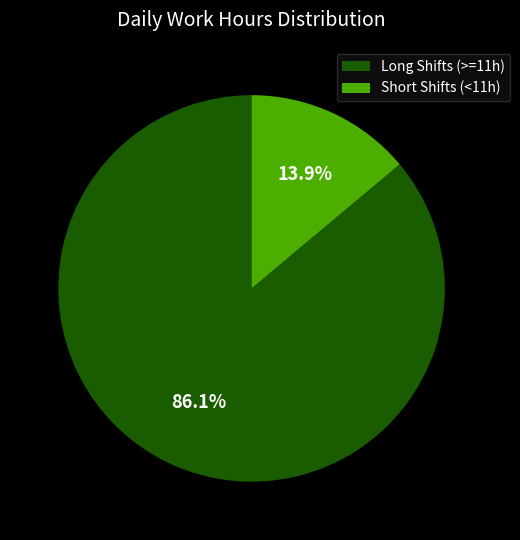

To the nearest percent, what is the difference between the largest and smallest slice percentages?

72%